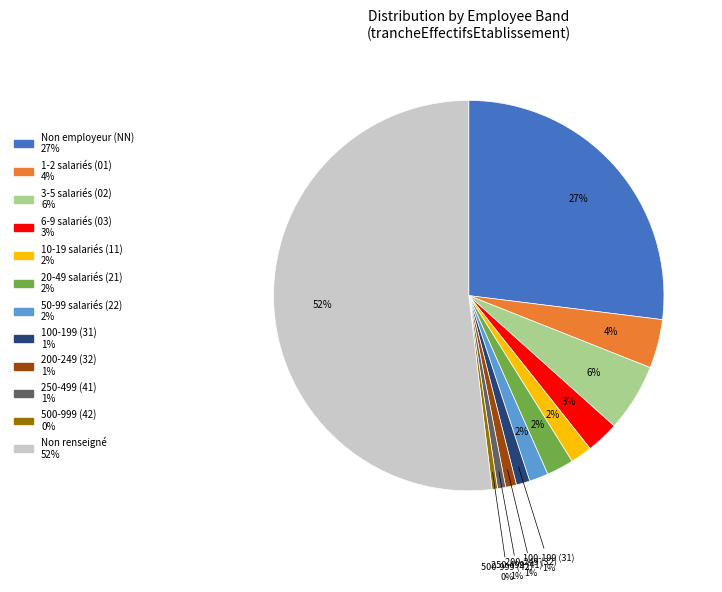

To the nearest percent, what is the difference between the largest and smallest slice percentages?

51%